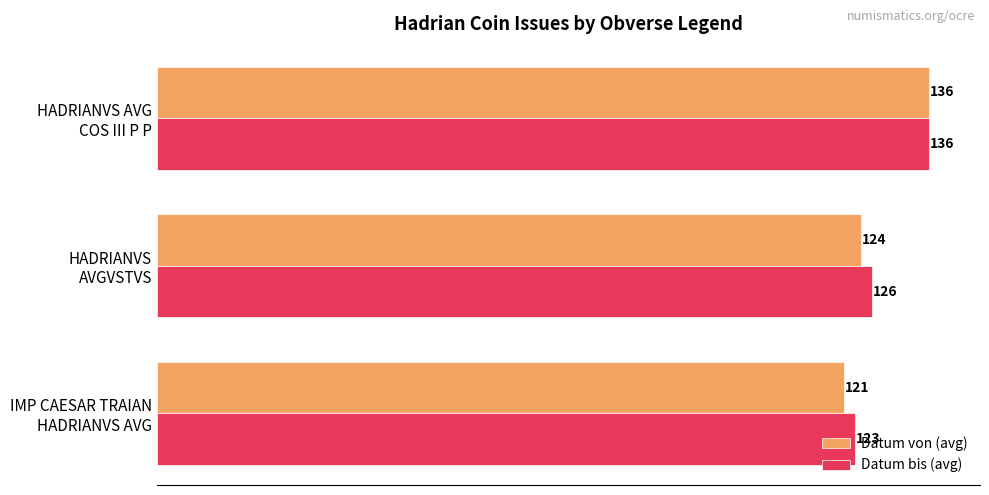

At how many categories does at least one series exceed 121?

3